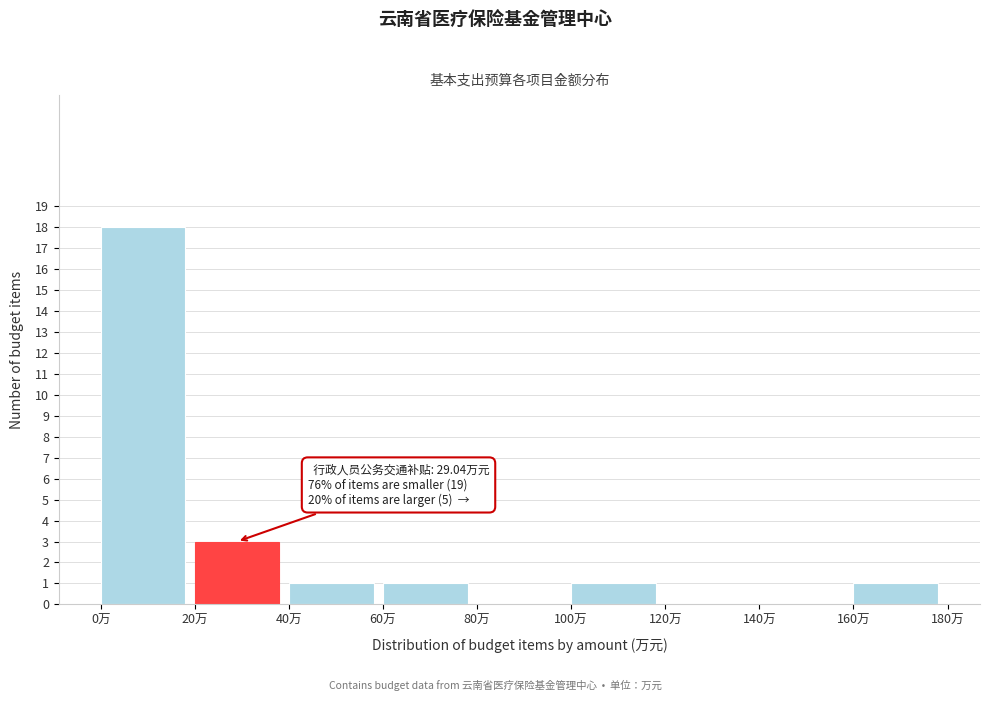

Which range on the x-axis has the tallest bar?

0 to 20